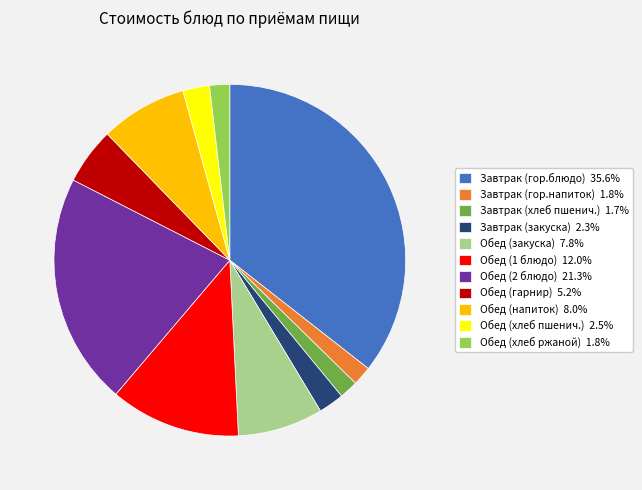

Is there a majority slice in this chart?

No